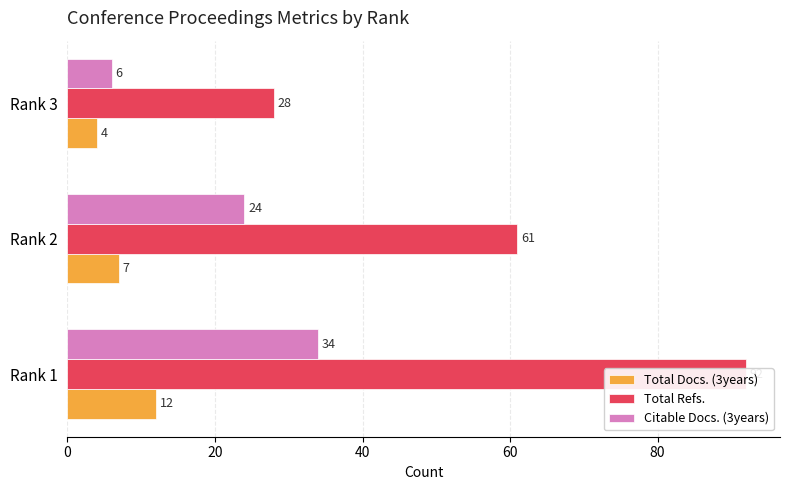

Reading left to right, extract all data points from this chart.

Total Docs. (3years): 12	7	4
Total Refs.: 92	61	28
Citable Docs. (3years): 34	24	6